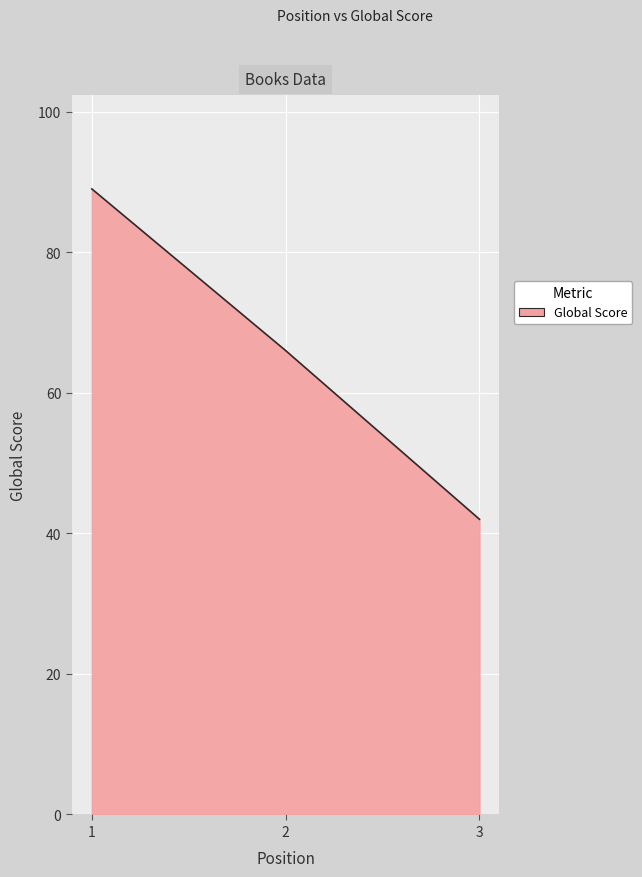

What is the ratio of the value at 2 to the value at 3?

1.6